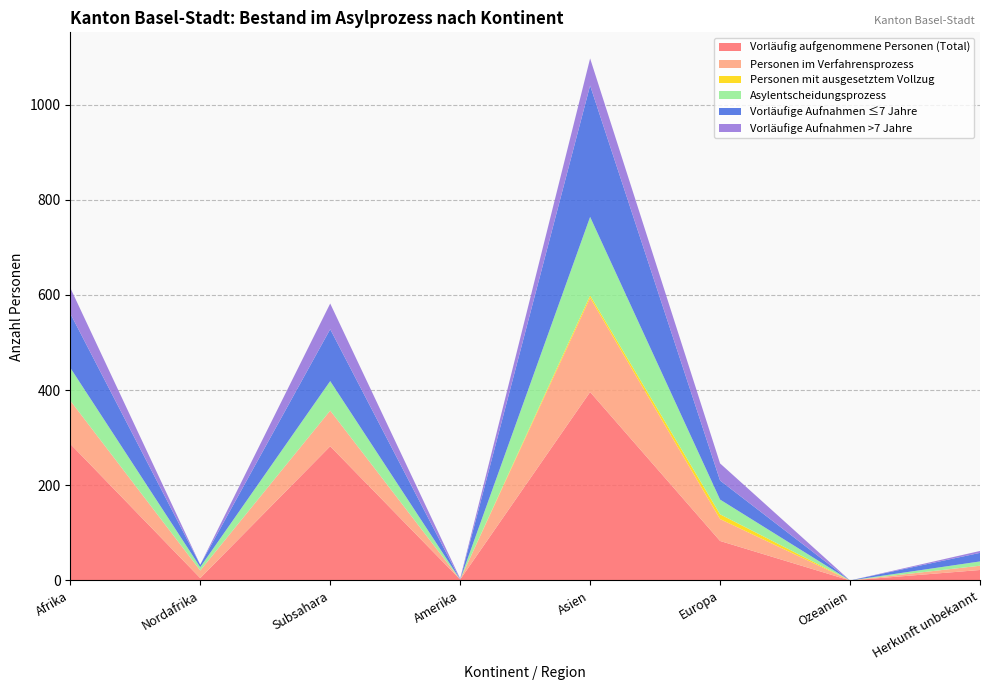

Reading left to right, what are all the values shown in this chart?

Vorläufig aufgenommene Personen (Total): Afrika=287	Nordafrika=5	Subsahara=282	Amerika=2	Asien=396	Europa=83	Ozeanien=0	Herkunft unbekannt=22
Personen im Verfahrensprozess: Afrika=91	Nordafrika=16	Subsahara=75	Amerika=0	Asien=198	Europa=46	Ozeanien=0	Herkunft unbekannt=9
Personen mit ausgesetztem Vollzug: Afrika=0	Nordafrika=0	Subsahara=0	Amerika=0	Asien=5	Europa=10	Ozeanien=0	Herkunft unbekannt=0
Asylentscheidungsprozess: Afrika=69	Nordafrika=7	Subsahara=62	Amerika=0	Asien=165	Europa=31	Ozeanien=0	Herkunft unbekannt=9
Vorläufige Aufnahmen ≤7 Jahre: Afrika=114	Nordafrika=5	Subsahara=109	Amerika=0	Asien=276	Europa=40	Ozeanien=0	Herkunft unbekannt=18
Vorläufige Aufnahmen >7 Jahre: Afrika=54	Nordafrika=0	Subsahara=54	Amerika=2	Asien=57	Europa=36	Ozeanien=0	Herkunft unbekannt=4